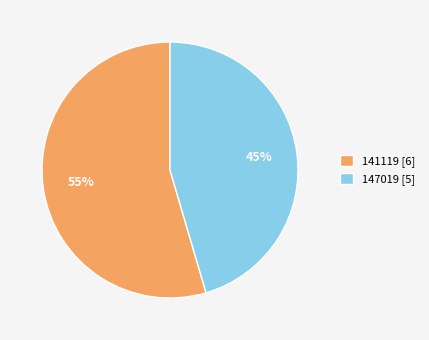

To the nearest percent, what is the average slice percentage?

50%